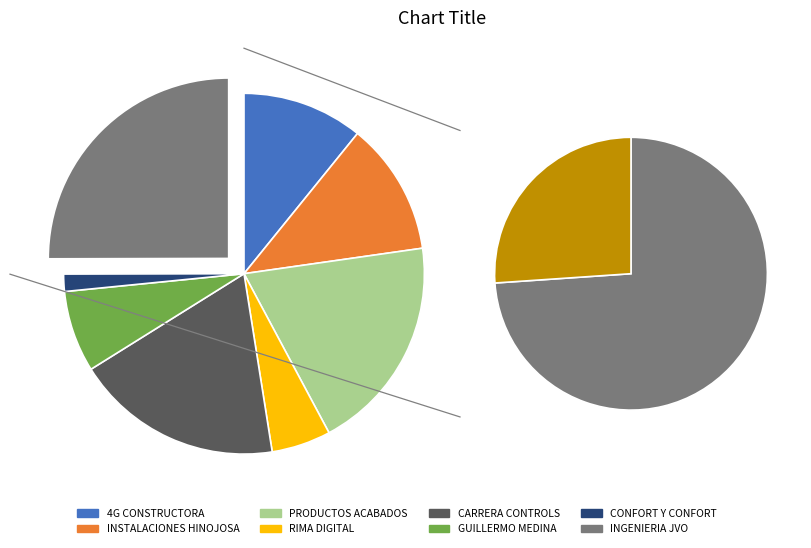

Which has a higher value, INGENIERIA ELECTRICA INDUSTRIAL JVO S.A. or CARRERA CONTROLS S.A. DE C.V.?

INGENIERIA ELECTRICA INDUSTRIAL JVO S.A.